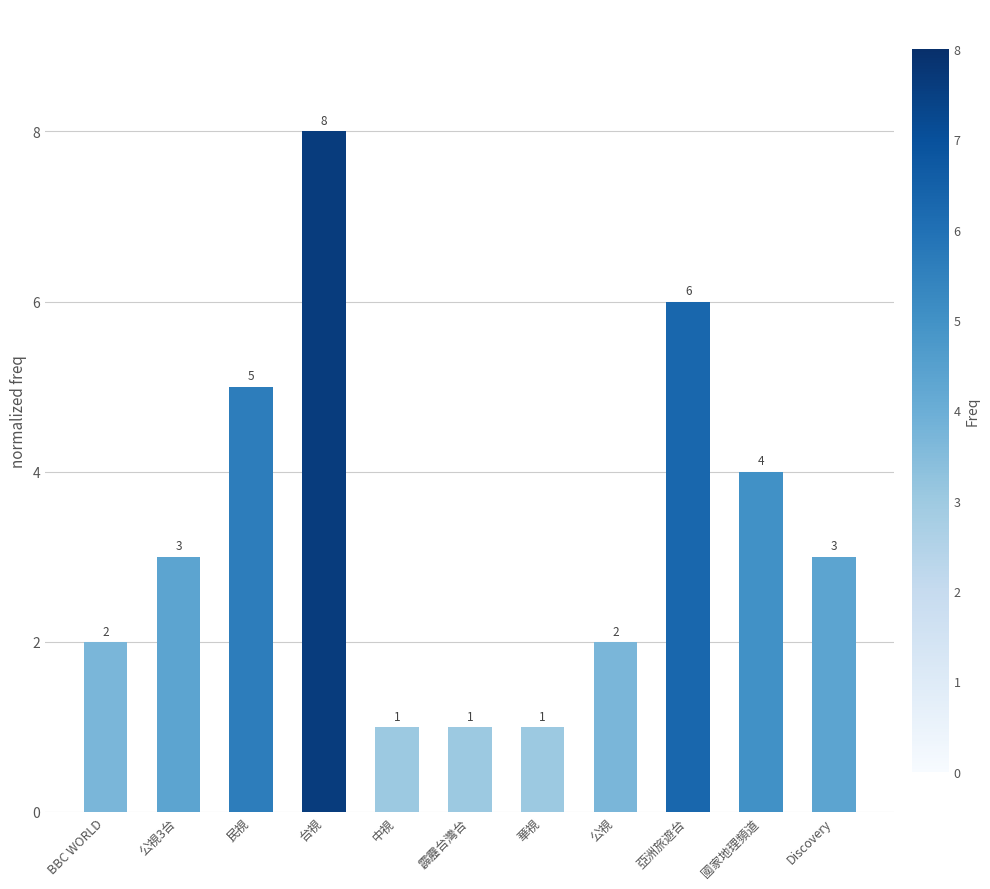

What value does the data have at 台視?

8